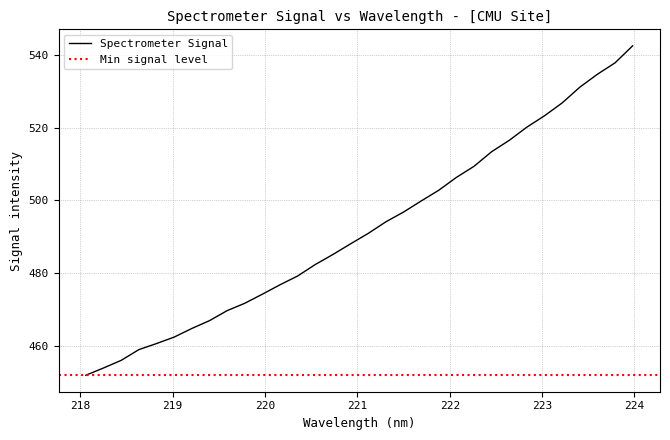

Does the chart have visible grid lines?

Yes